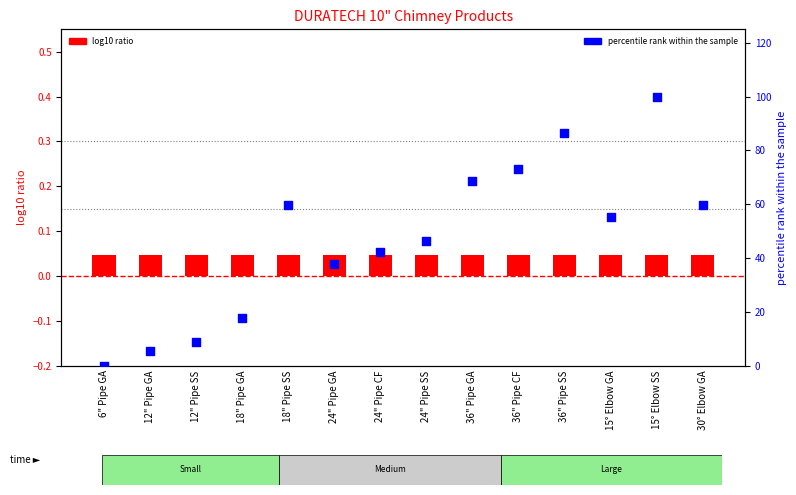

Is the value of percentile rank within the sample at 18" Pipe SS greater than the value of log10 ratio at 36" Pipe CF?

Yes